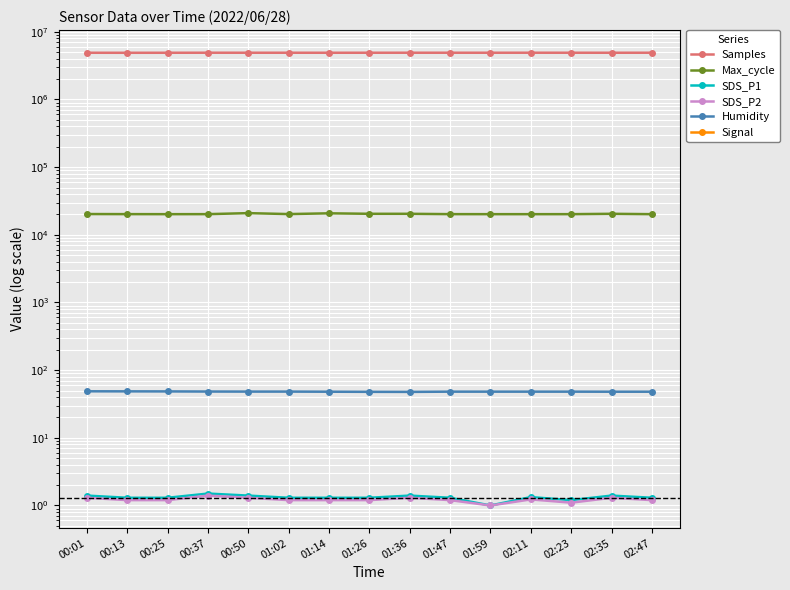

What is the spread (max minus min) of values at 01:14?

4903336.0